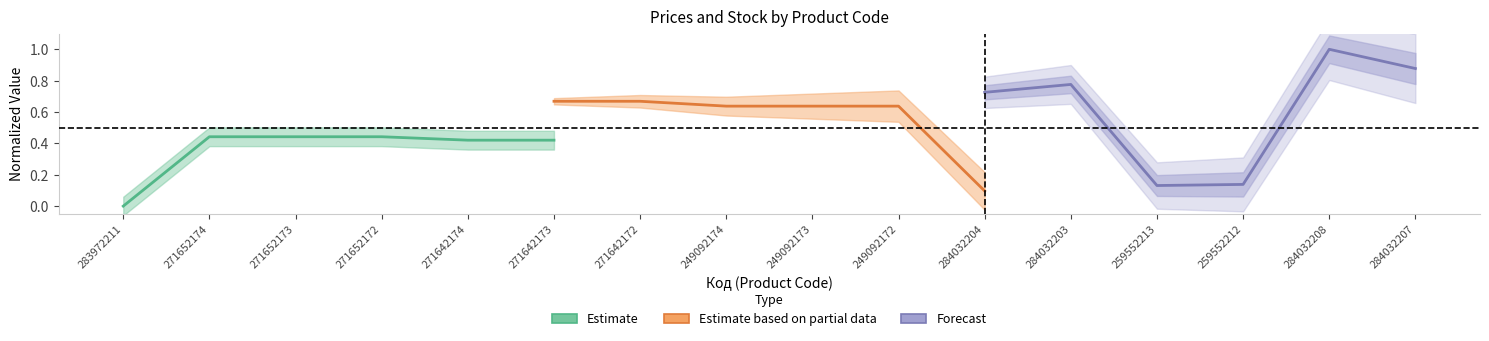

How many positive values does the Estimate series have?

5